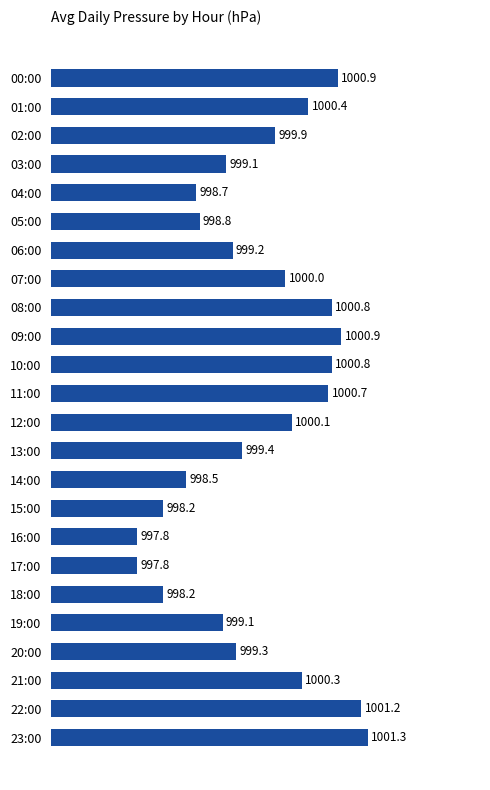

What is the minimum value shown in the chart?

997.8